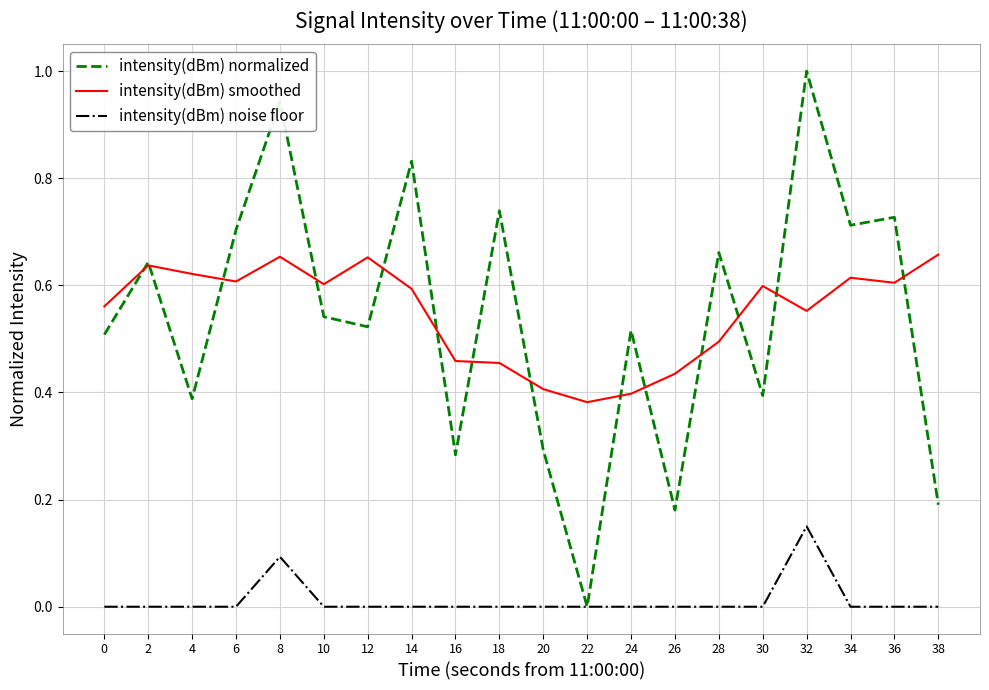

What is the sum of the intensity(dBm) normalized values at 24 and 0?

1.0